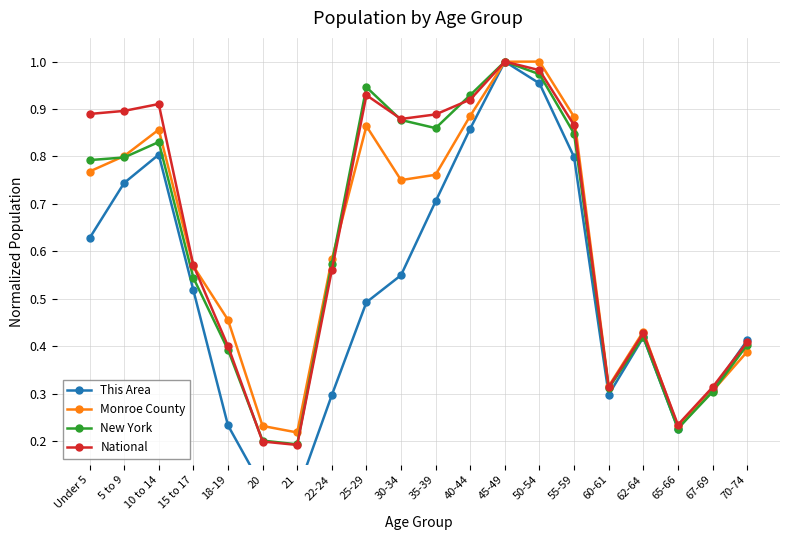

Reading left to right, transcribe all the data shown in this chart.

This Area: Under 5=0.6	5 to 9=0.7	10 to 14=0.8	15 to 17=0.5	18-19=0.2	20=0.1	21=0.1	22-24=0.3	25-29=0.5	30-34=0.5	35-39=0.7	40-44=0.9	45-49=1.0	50-54=1.0	55-59=0.8	60-61=0.3	62-64=0.4	65-66=0.2	67-69=0.3	70-74=0.4
Monroe County: Under 5=0.8	5 to 9=0.8	10 to 14=0.9	15 to 17=0.6	18-19=0.5	20=0.2	21=0.2	22-24=0.6	25-29=0.9	30-34=0.8	35-39=0.8	40-44=0.9	45-49=1.0	50-54=1.0	55-59=0.9	60-61=0.3	62-64=0.4	65-66=0.2	67-69=0.3	70-74=0.4
New York: Under 5=0.8	5 to 9=0.8	10 to 14=0.8	15 to 17=0.5	18-19=0.4	20=0.2	21=0.2	22-24=0.6	25-29=0.9	30-34=0.9	35-39=0.9	40-44=0.9	45-49=1.0	50-54=1.0	55-59=0.8	60-61=0.3	62-64=0.4	65-66=0.2	67-69=0.3	70-74=0.4
National: Under 5=0.9	5 to 9=0.9	10 to 14=0.9	15 to 17=0.6	18-19=0.4	20=0.2	21=0.2	22-24=0.6	25-29=0.9	30-34=0.9	35-39=0.9	40-44=0.9	45-49=1.0	50-54=1.0	55-59=0.9	60-61=0.3	62-64=0.4	65-66=0.2	67-69=0.3	70-74=0.4